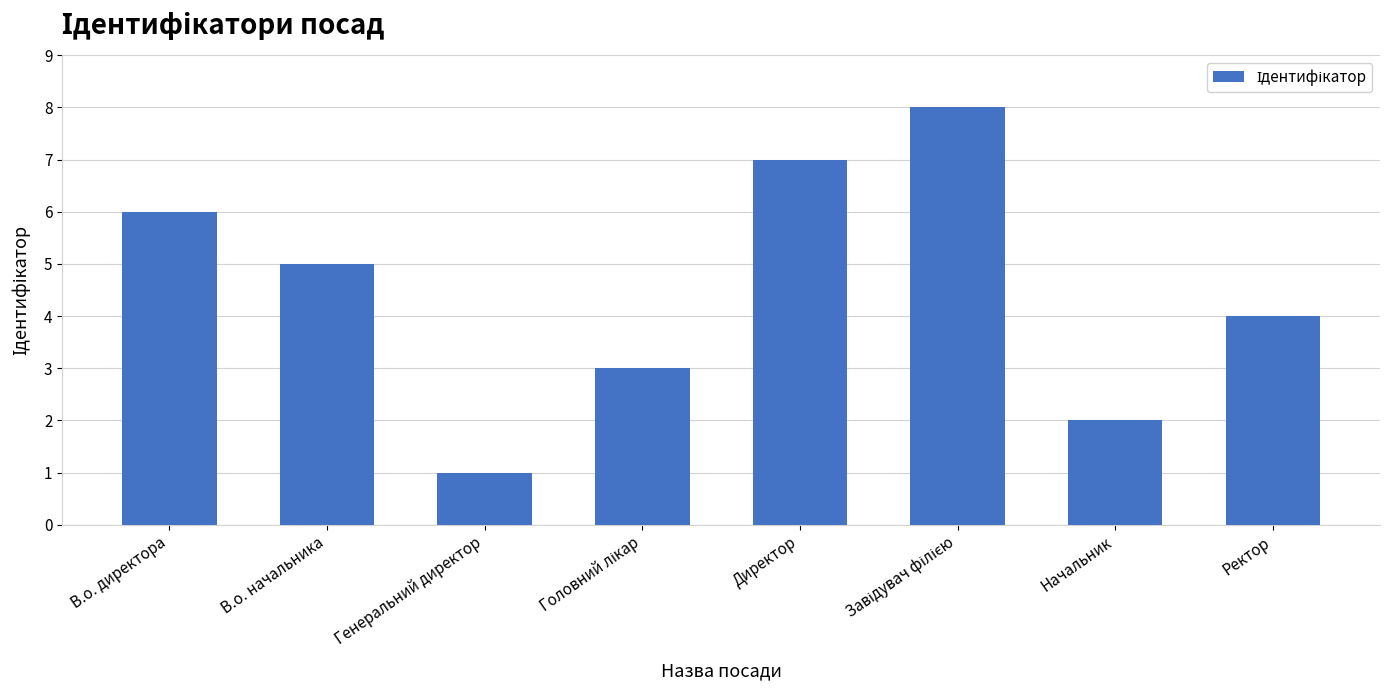

What is the label of the 6th bar from the right?

Генеральний директор